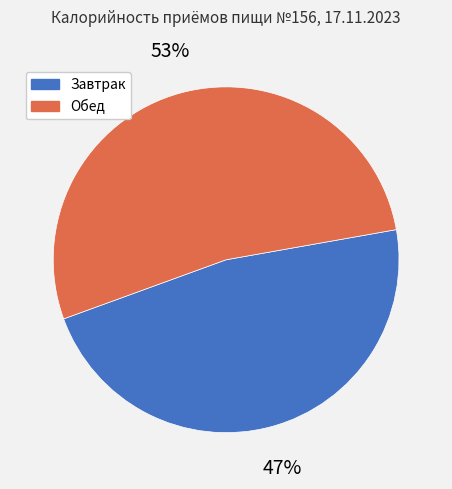

The Обед slice represents 53% of the pie. True or false?

True